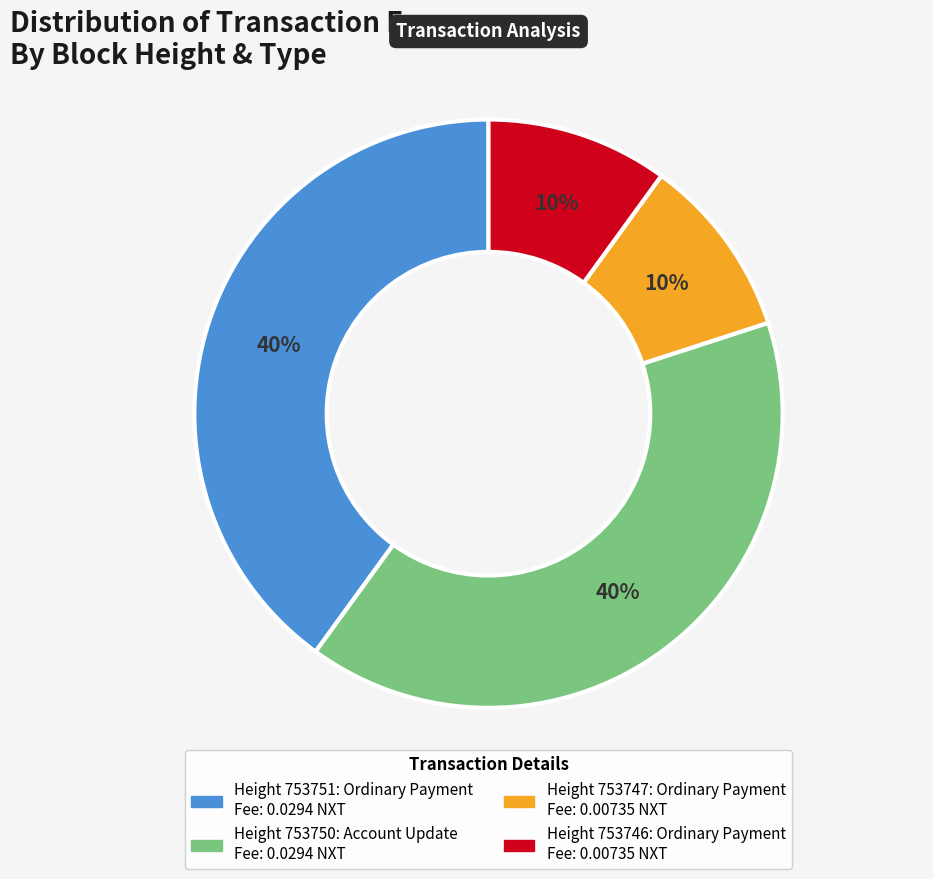

Is there any slice that represents more than half of the pie?

No